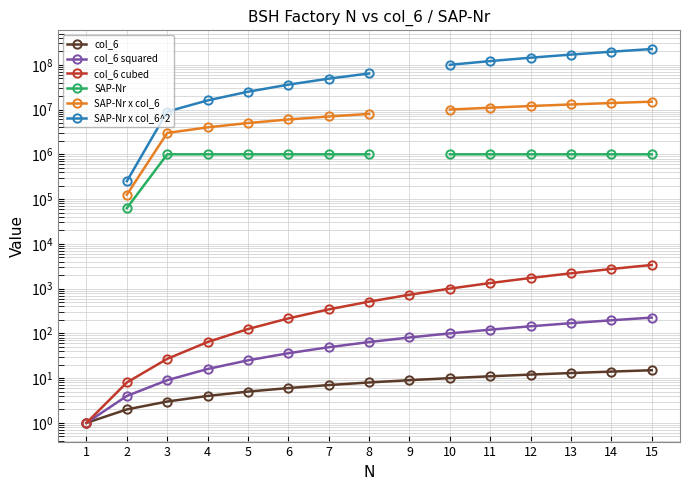

What value does the SAP-Nr x col_6^2 series have at 2?

250940.0